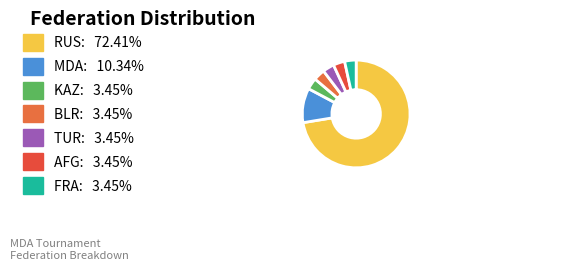

How many slices are in this pie chart?

7